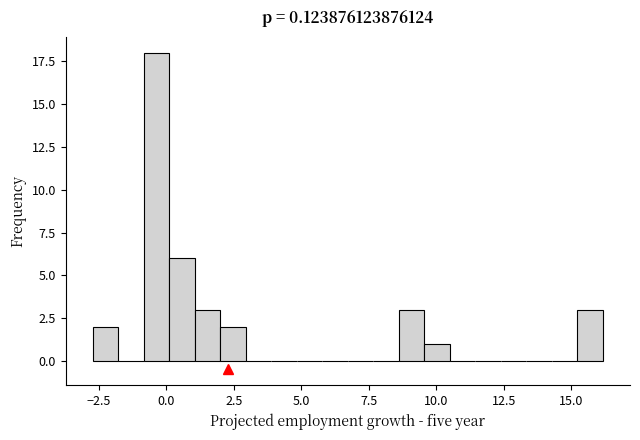

Read against the x-axis, roughly where is the centre of the tallest bar?

-0.5